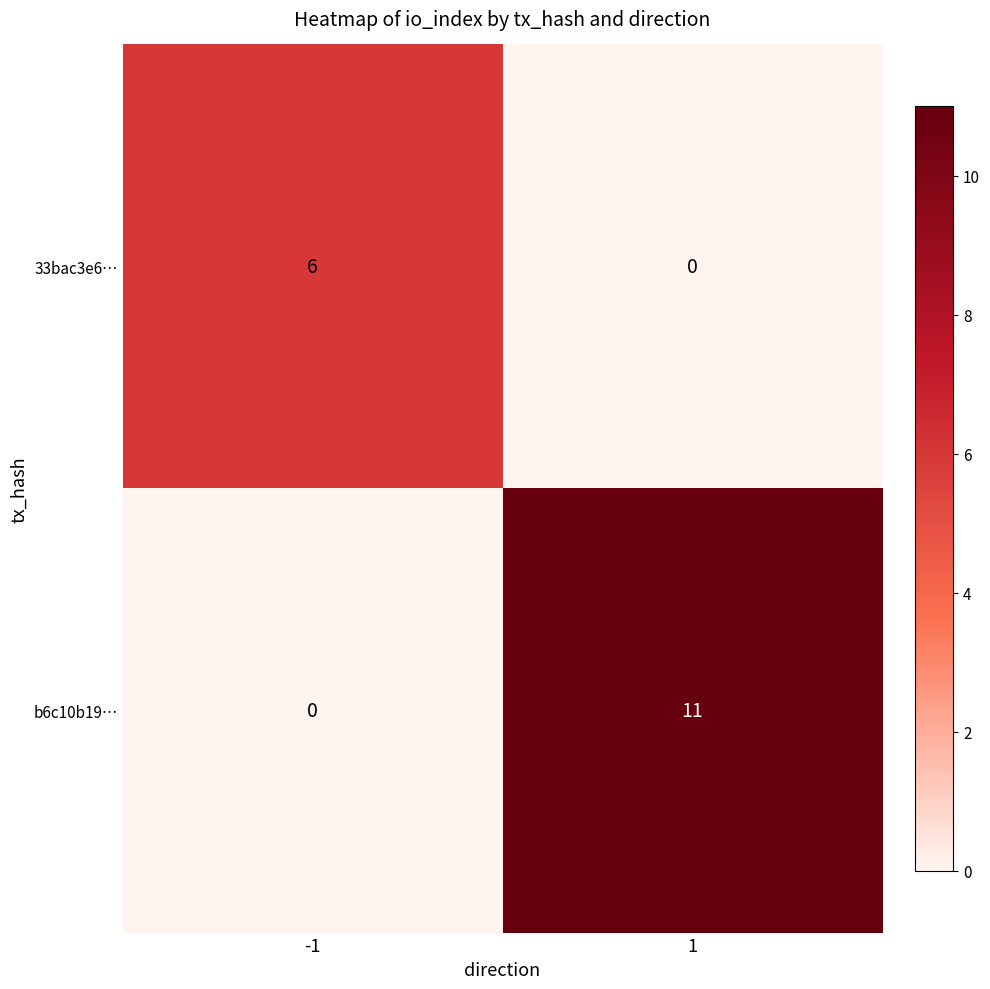

What is the difference between the b6c10b19… values at 1 and -1?

11